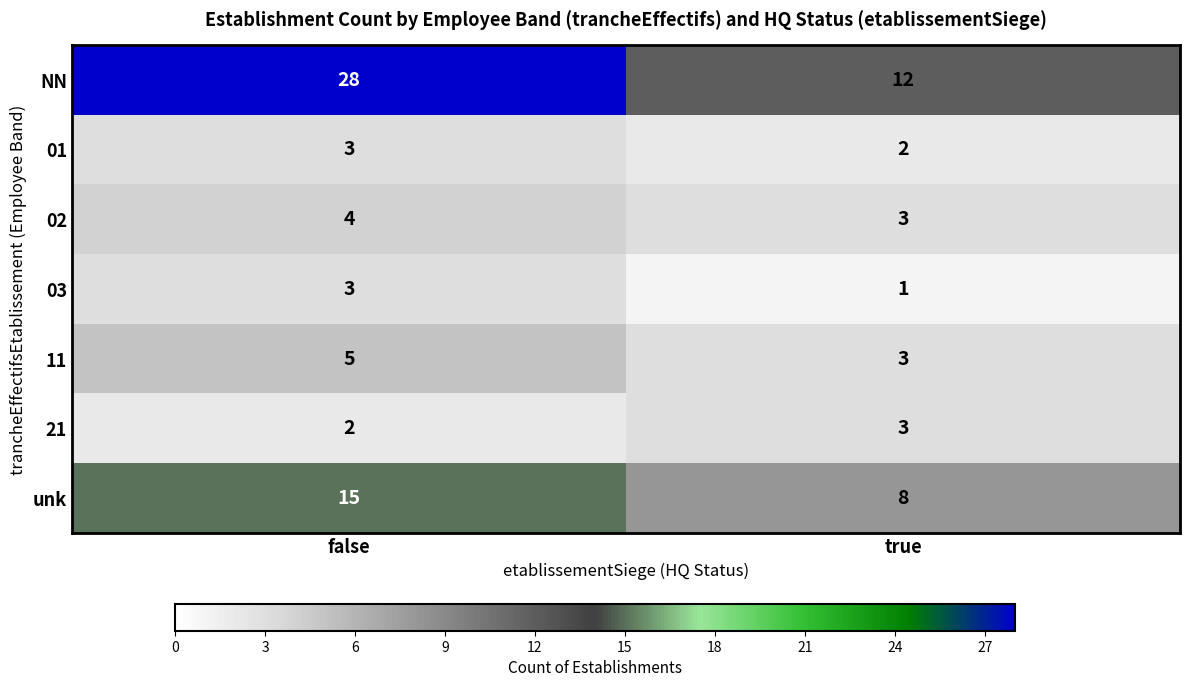

The 03 series shows 1 at false. True or false?

False